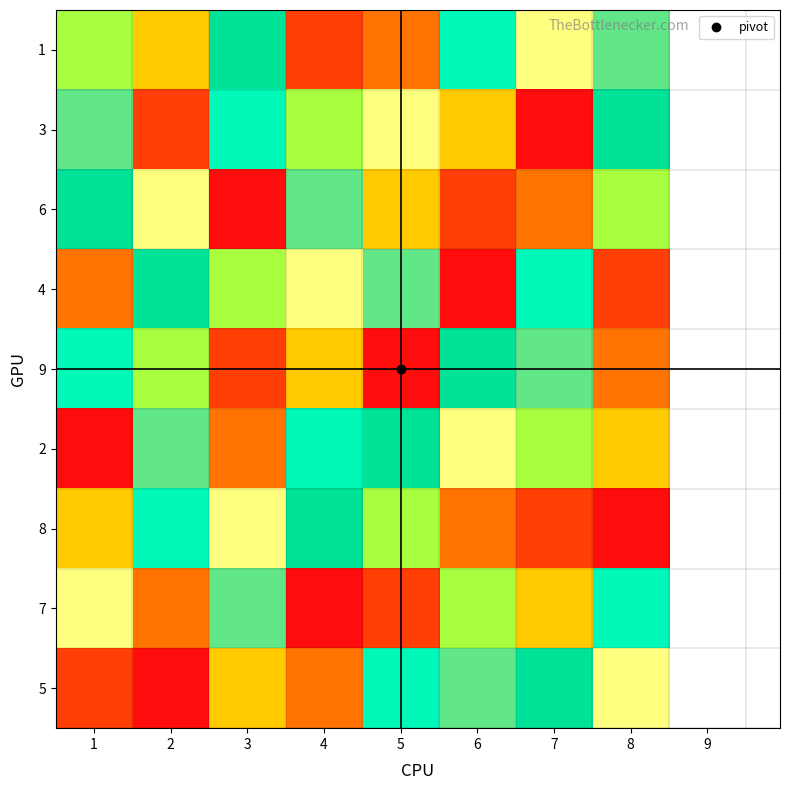

Which category has the highest value across all series?

7